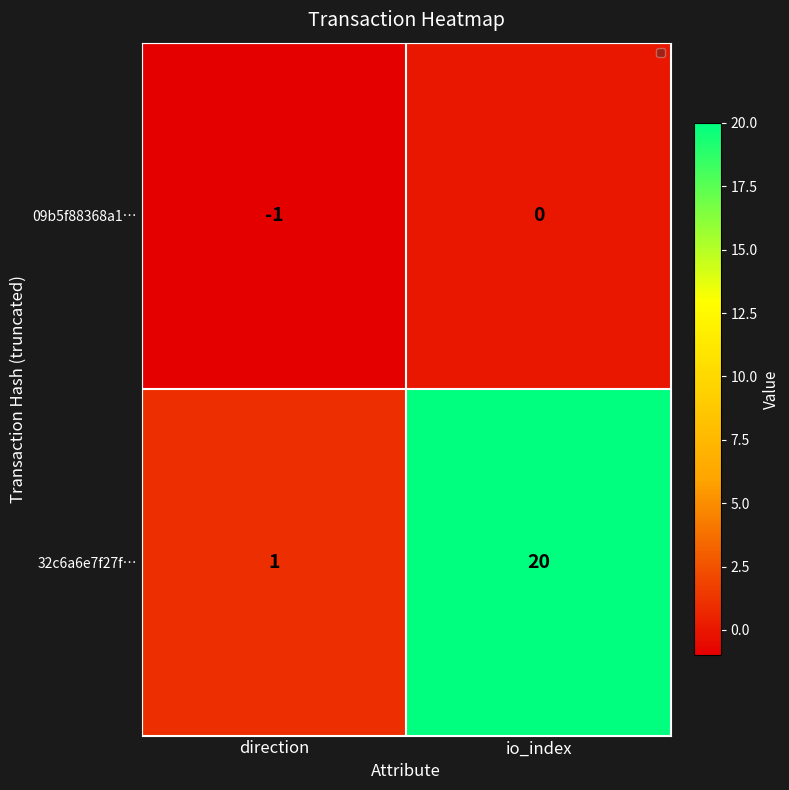

What is the total value across all series at io_index?

20